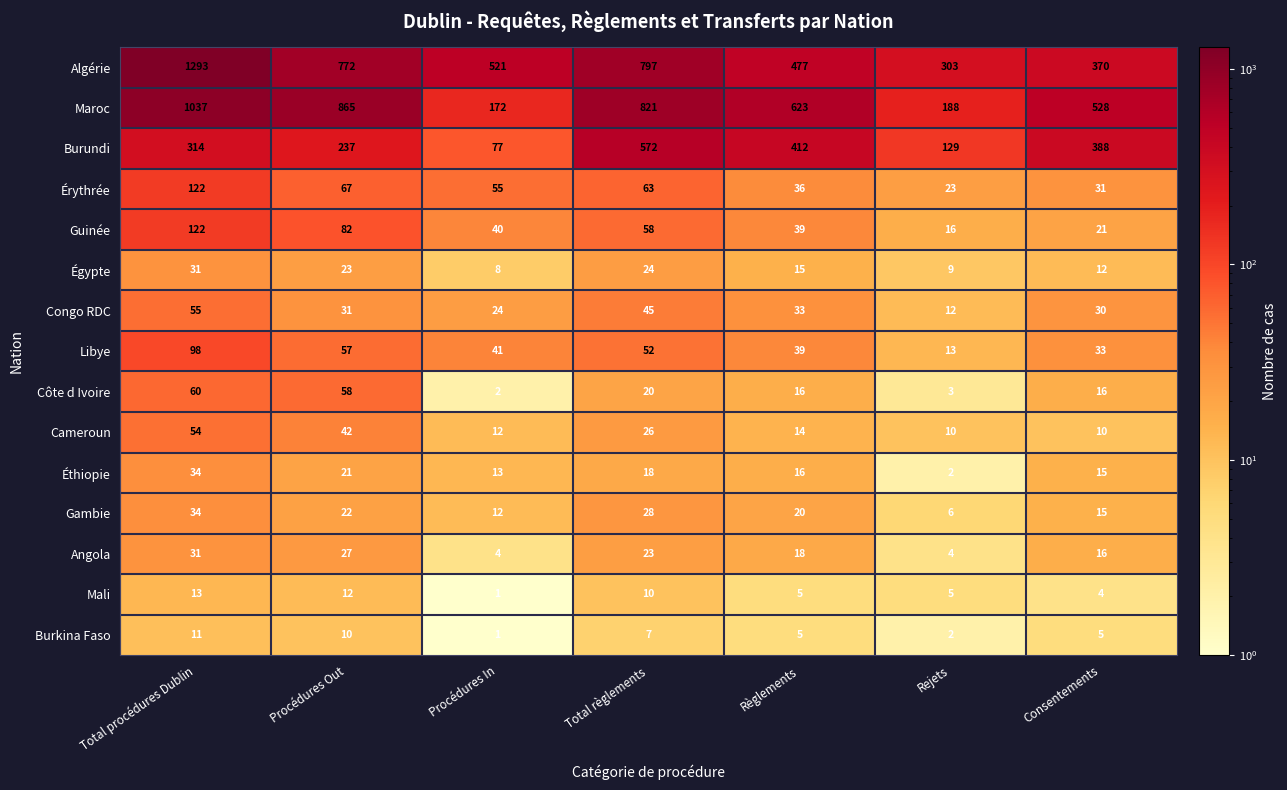

What is the spread (max minus min) of values at Total procédures Dublin?

1282